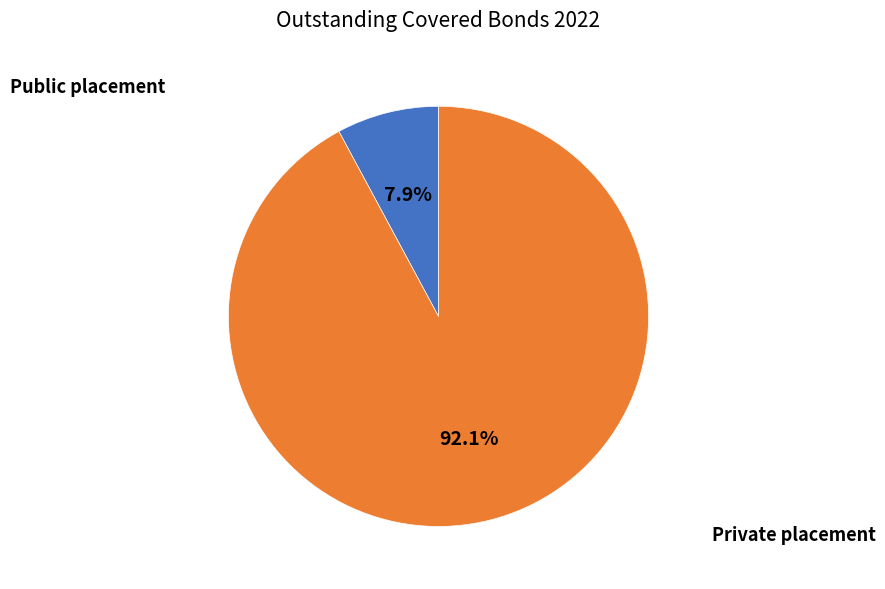

Is there any slice that represents more than half of the pie?

Yes